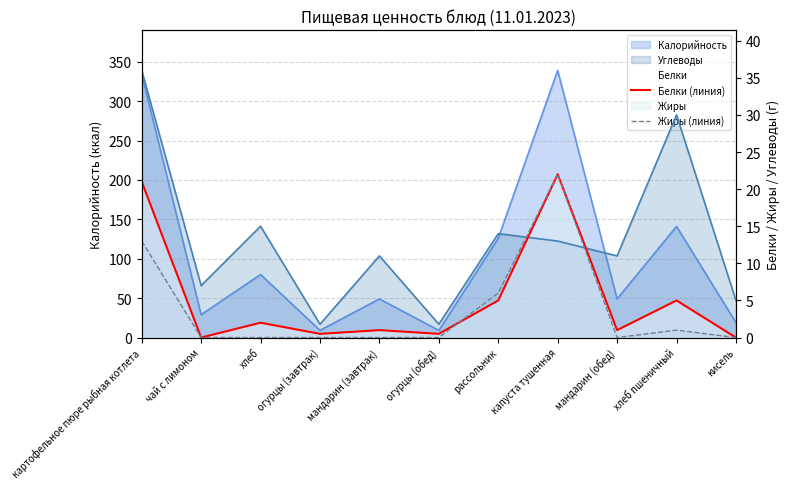

How many values in the Жиры (линия) series exceed 0?

4